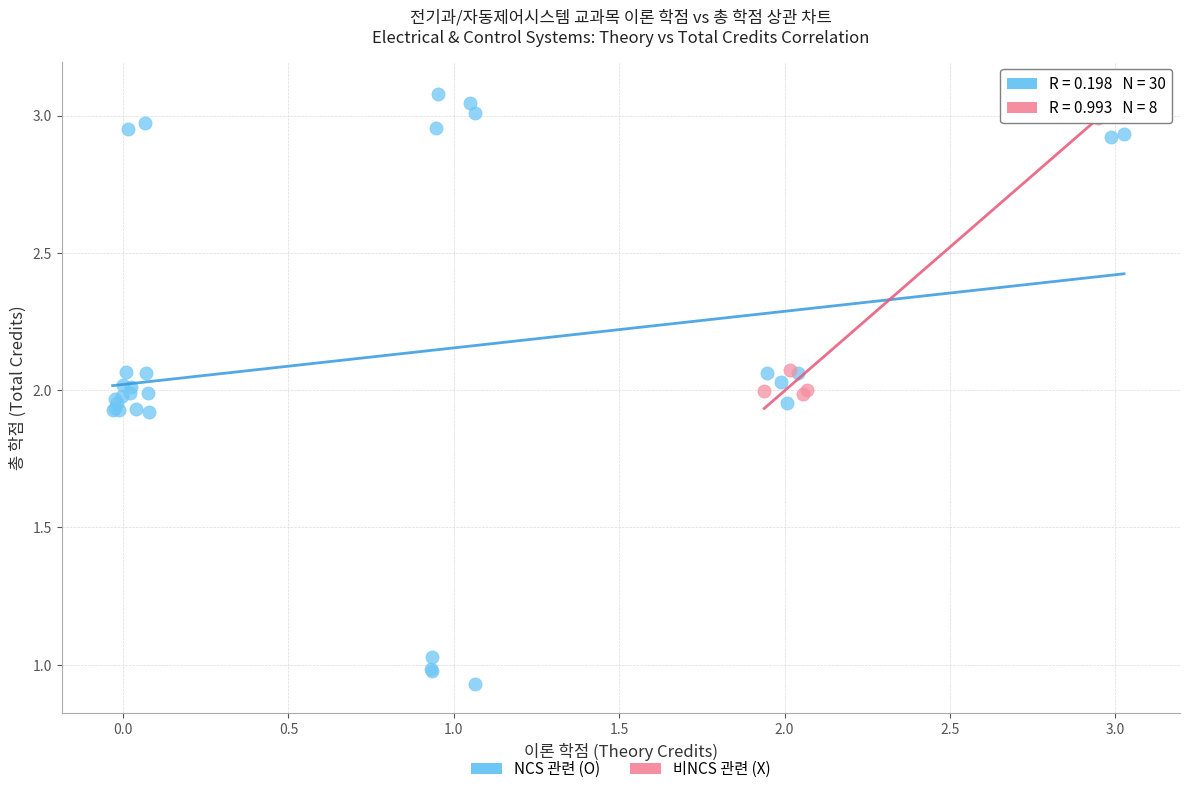

Which series reaches the minimum Y coordinate?

NCS 관련 (O)